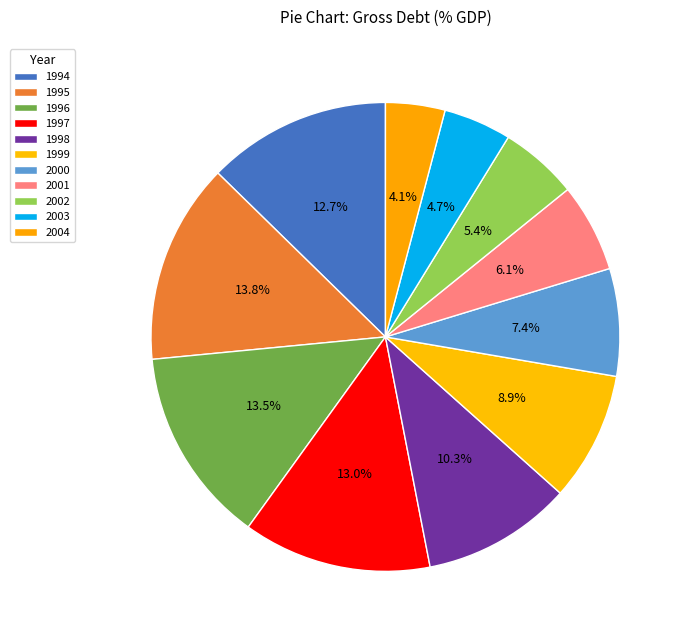

What is the ratio of the value at 2004 to the value at 1997?

0.3